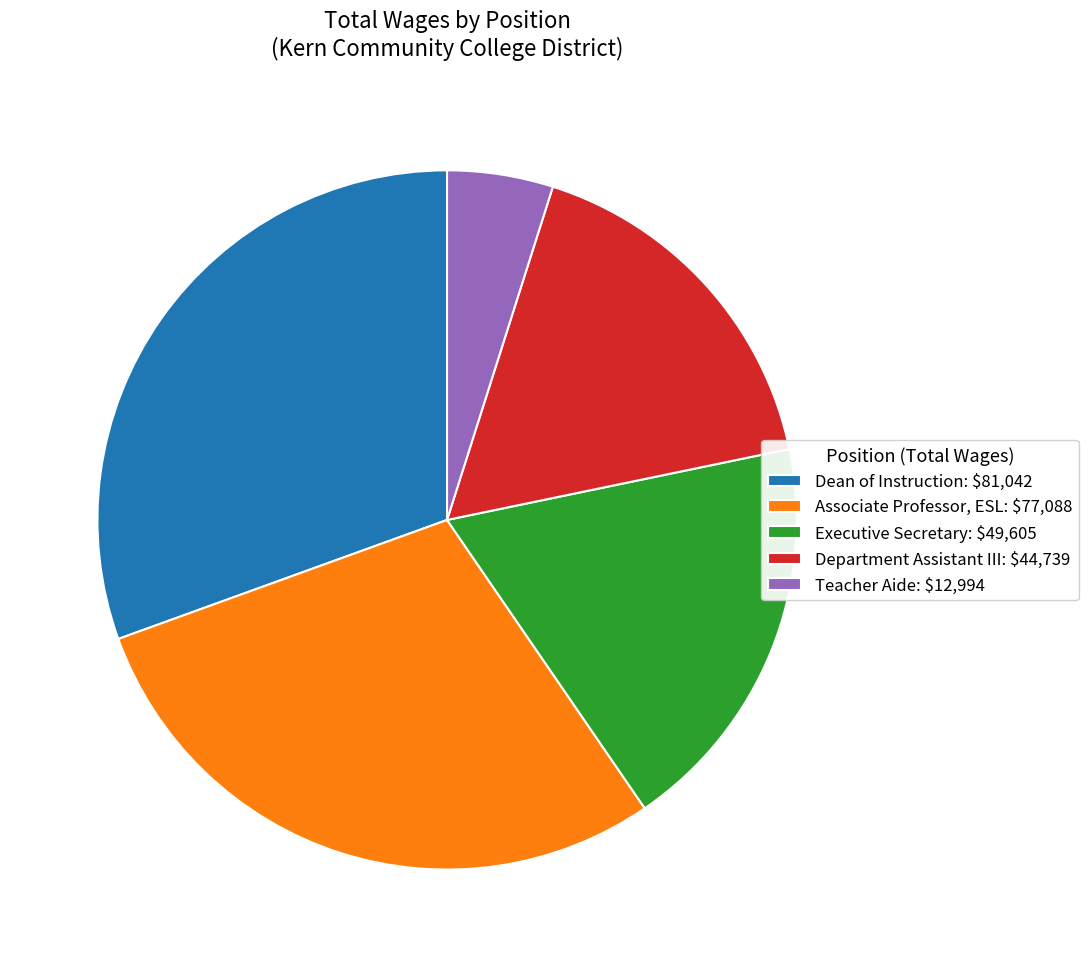

The Associate Professor, ESL: $77,088 slice represents 29% of the pie. True or false?

True